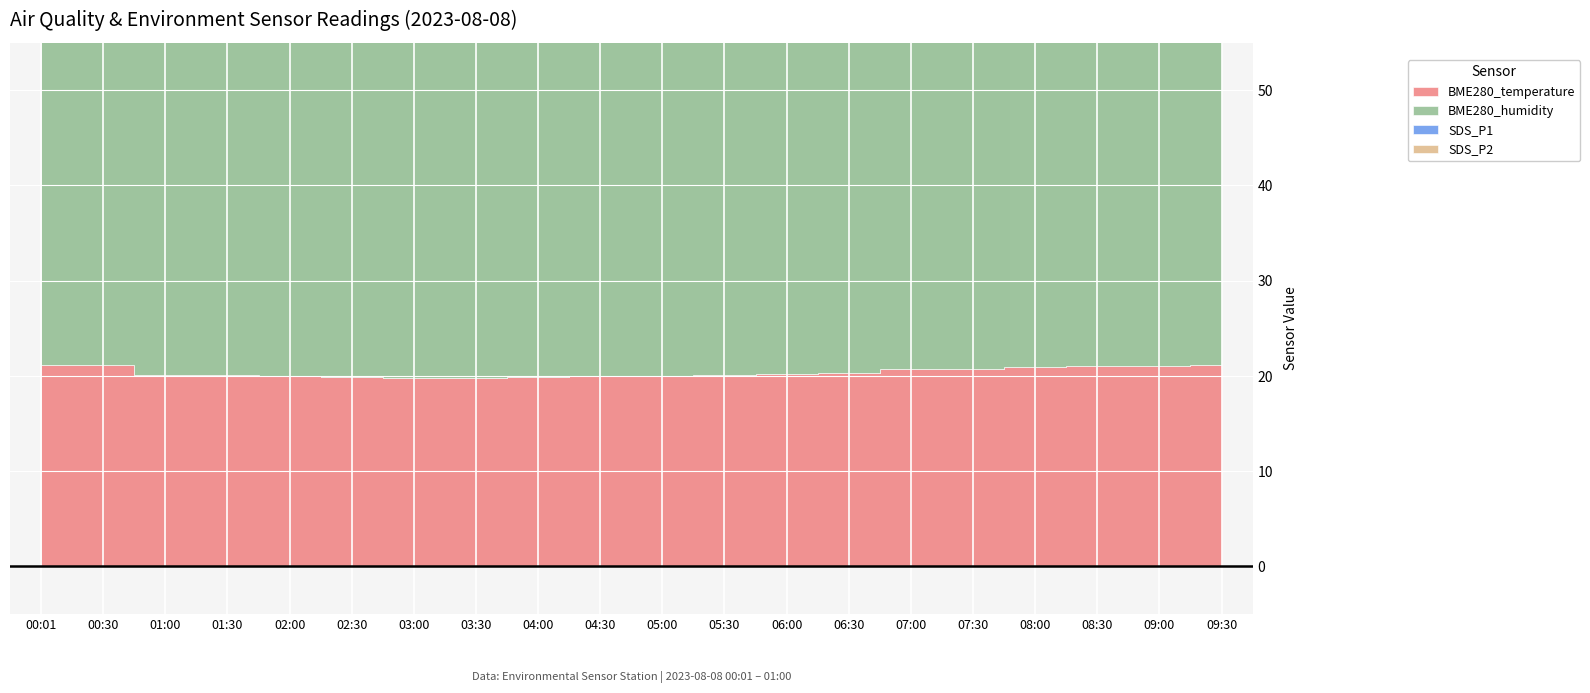

True or false: SDS_P2 and BME280_temperature cross at least once.

False